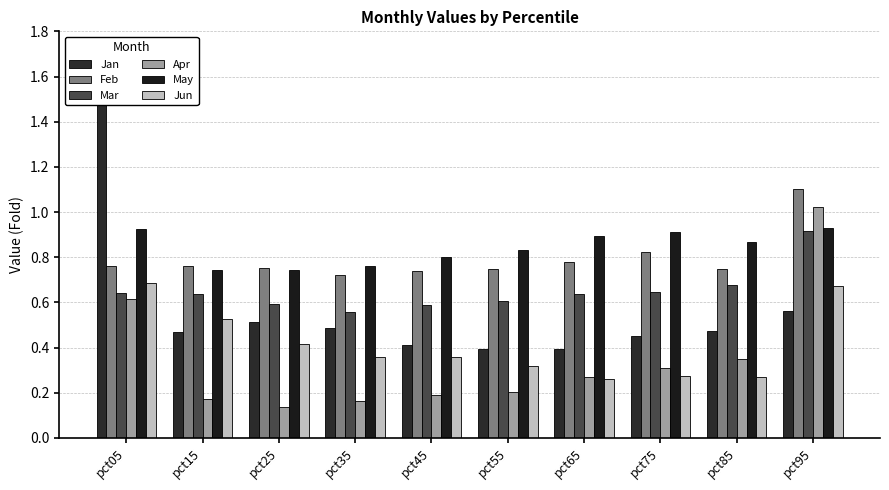

Which series changed the most between pct05 and pct95?

Jan